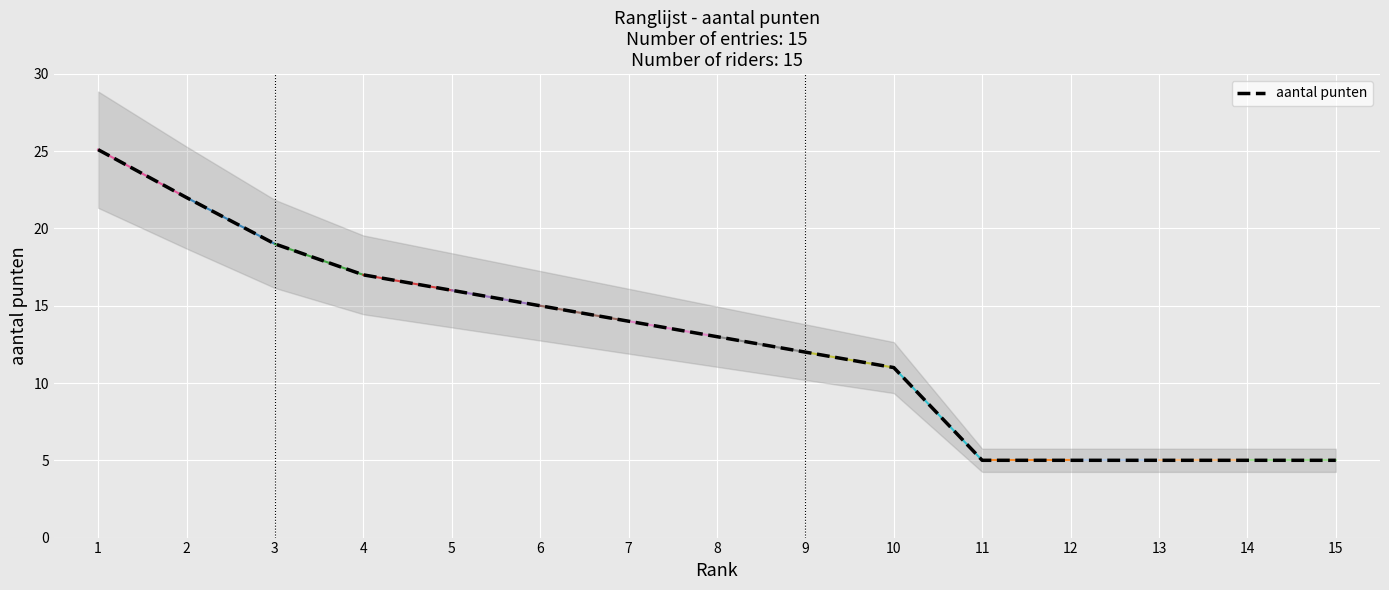

The aantal punten series shows 8.0 at 13. True or false?

False